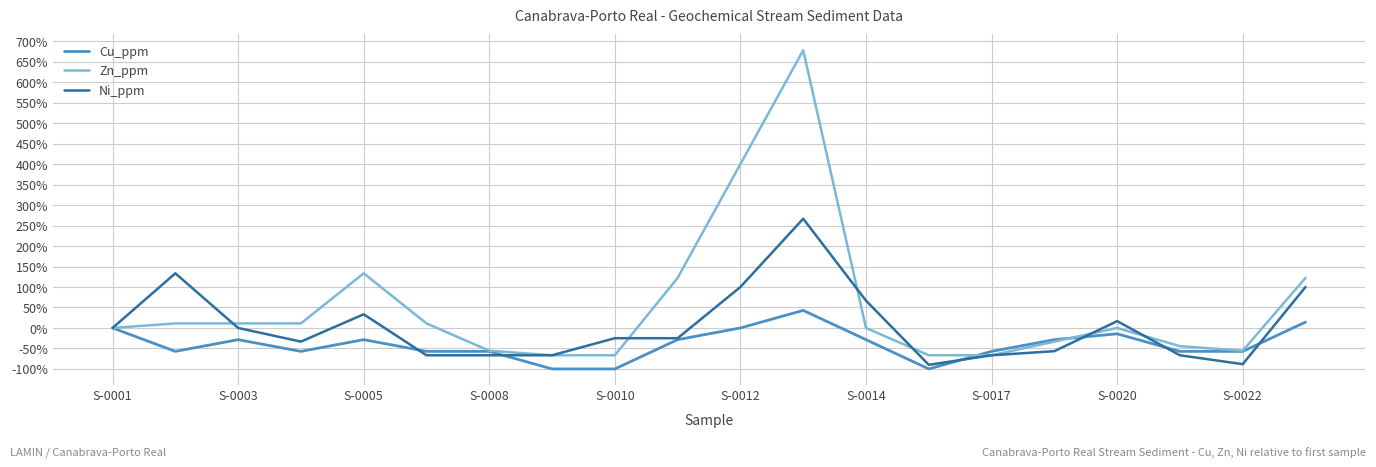

Rank the series by their maximum value, from lowest to highest.

Cu_ppm, Ni_ppm, Zn_ppm